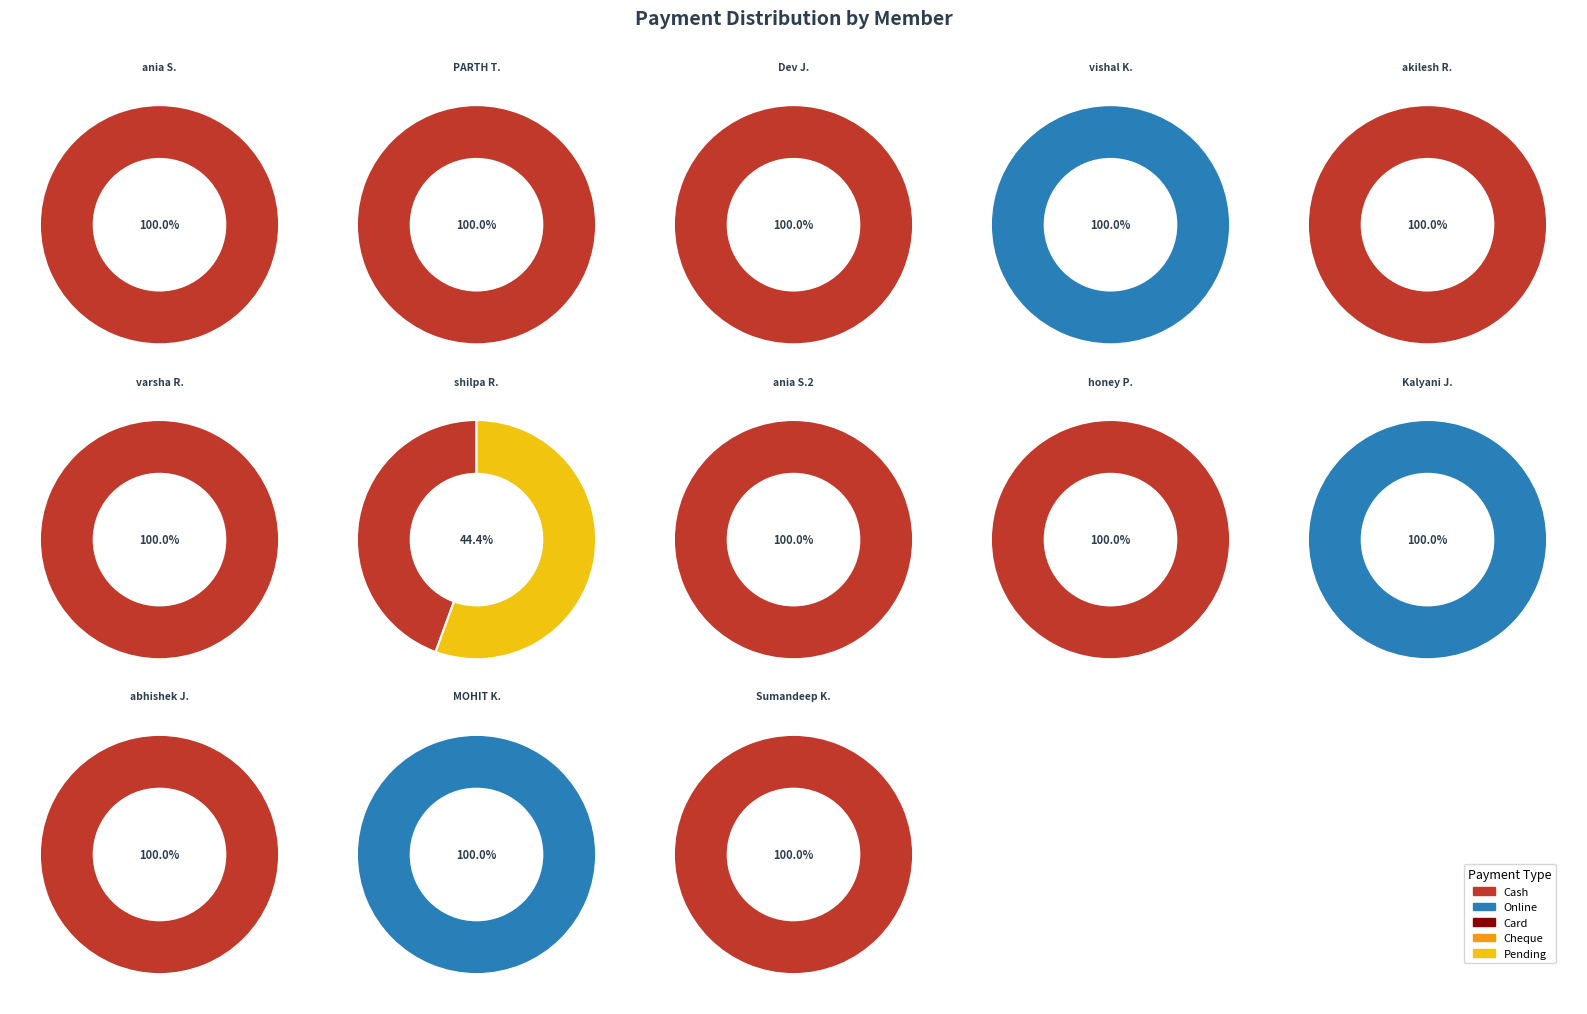

Rank the series at abhishek jaiswal from highest to lowest value.

Cash, Online, Card, Cheque, Pending